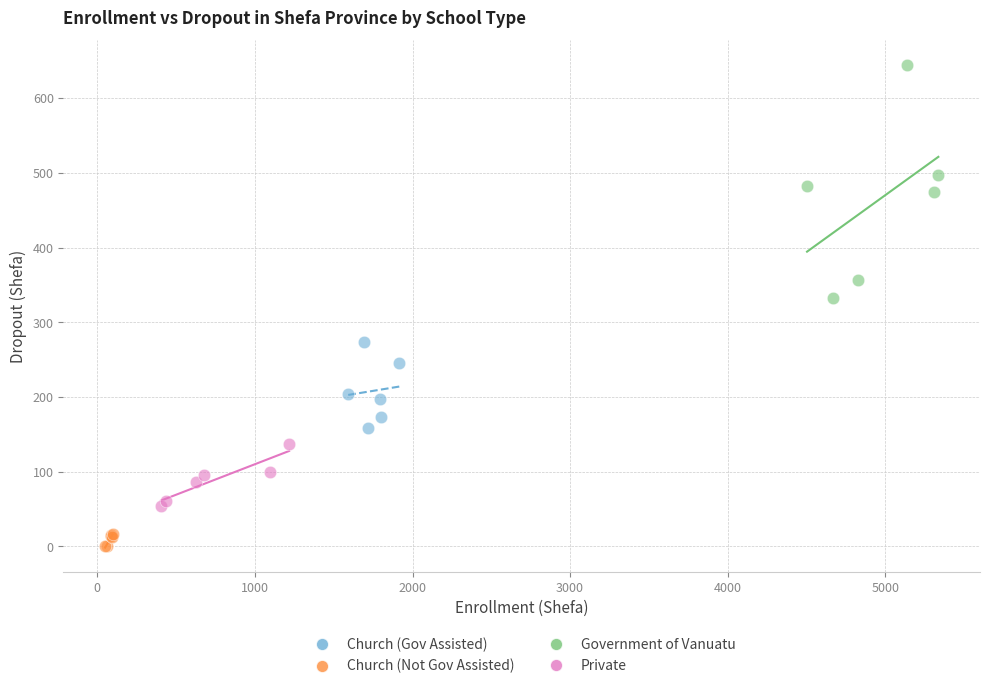

Which series reaches the minimum Y coordinate?

Church (Not Gov Assisted)